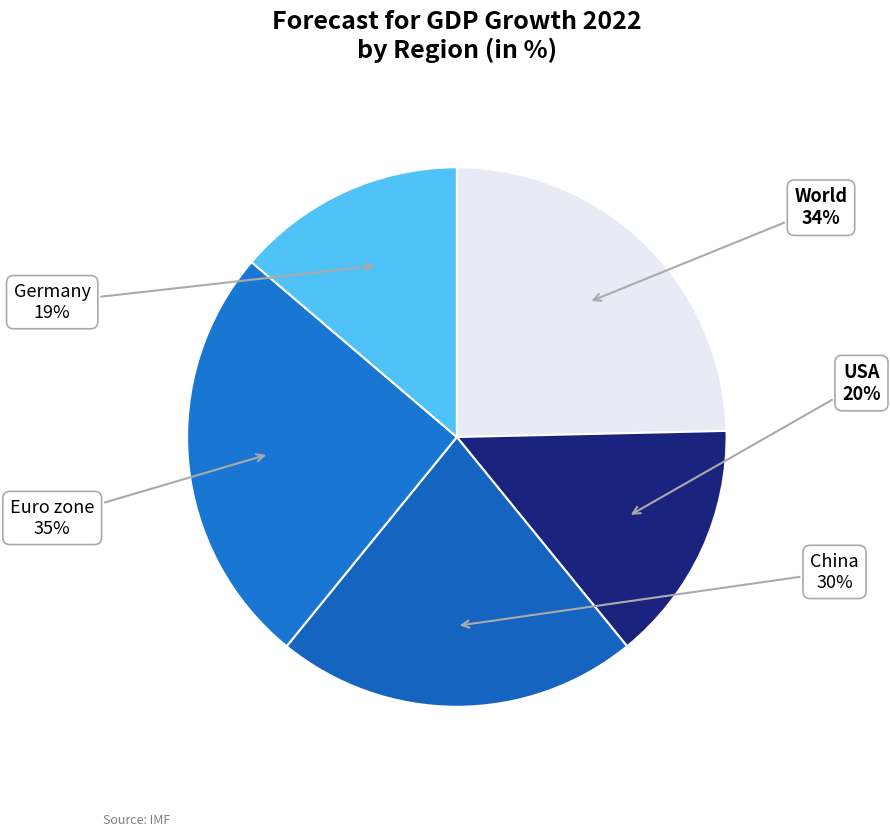

Count the number of slices in the pie.

5